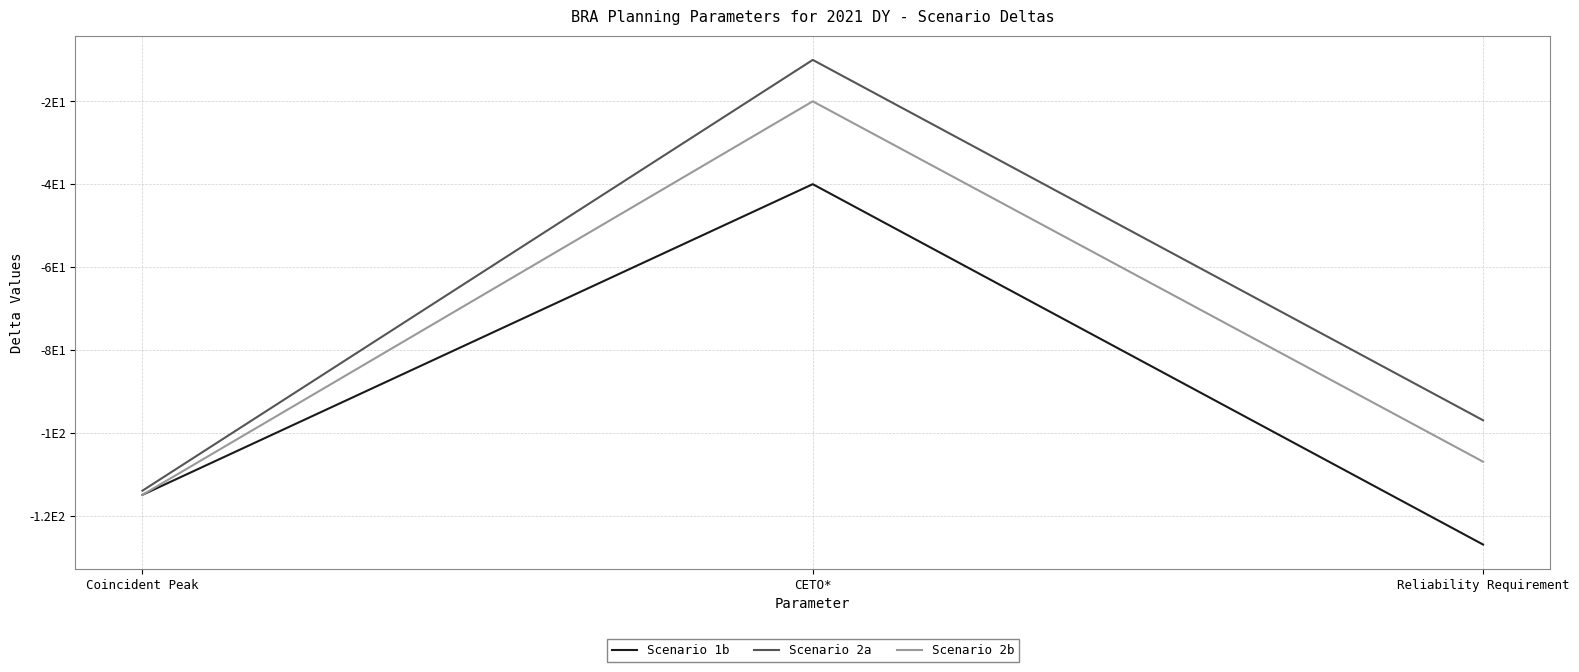

The value of Scenario 2b at CETO* is -35. True or false?

False